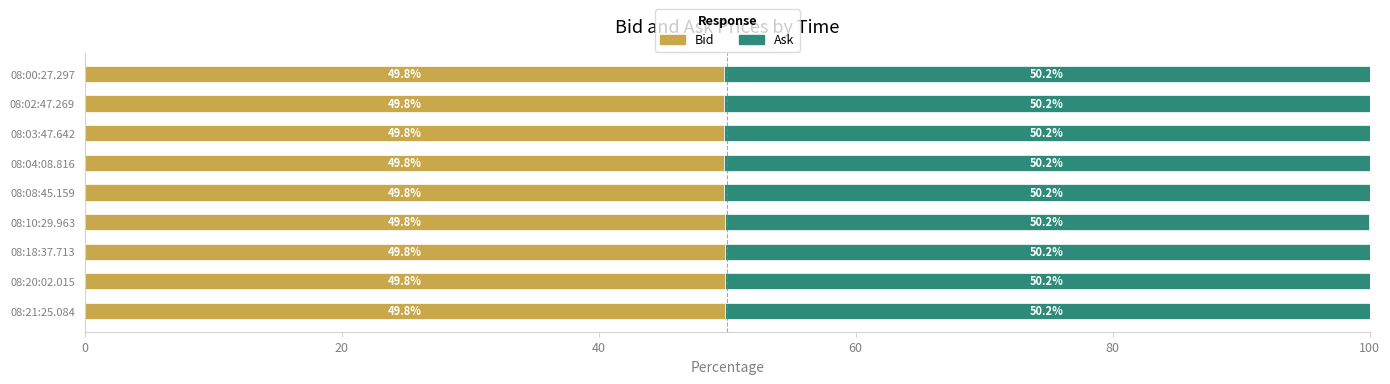

The value of Bid at 08:08:45.159 is 23.4. True or false?

False